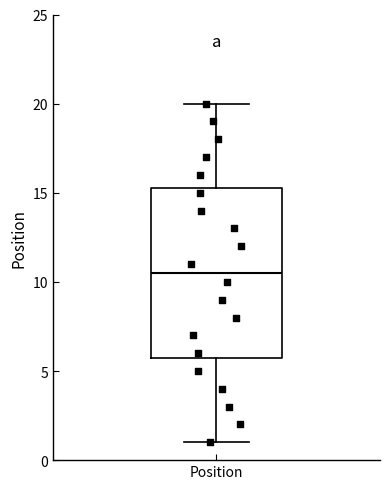

Where is the lower edge of the box for Position on the y-axis? The values are not printed on the chart, so give them approximately, as read against the axis.

6.0